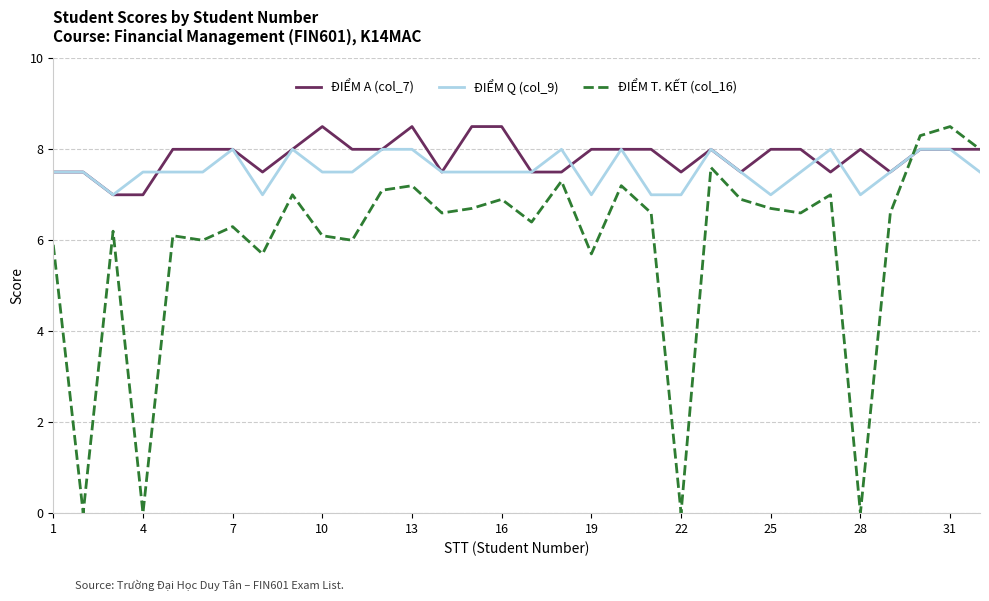

What are all the series names shown in the legend?

ĐIỂM A (col_7), ĐIỂM Q (col_9), ĐIỂM T. KẾT (col_16)